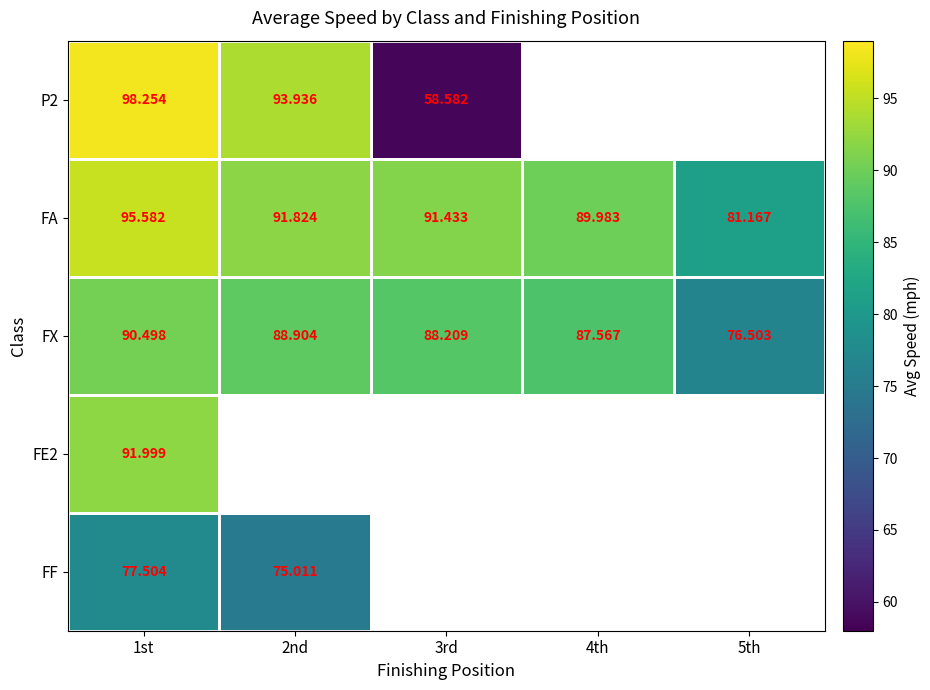

Count the number of data series in this chart.

5